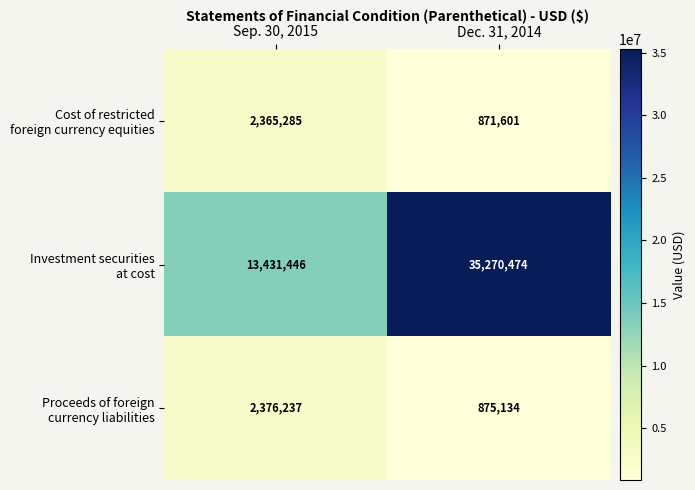

The value of Investment securities at cost at Dec. 31, 2014 is 35270474. True or false?

True